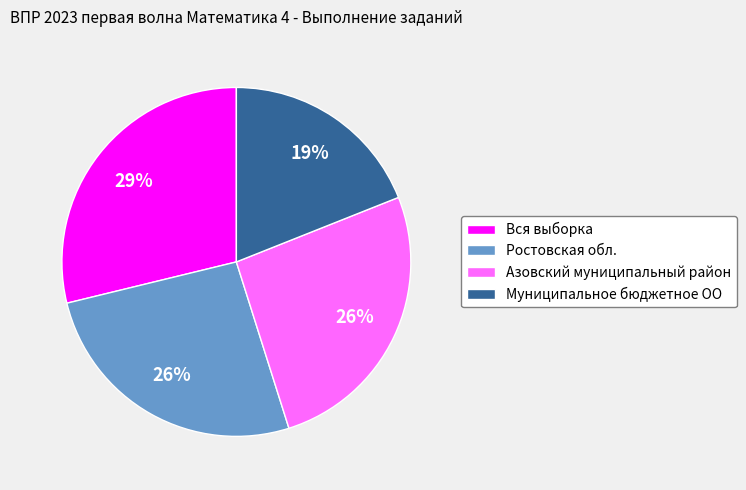

Is it true that Вся выборка is 15% of the pie?

False